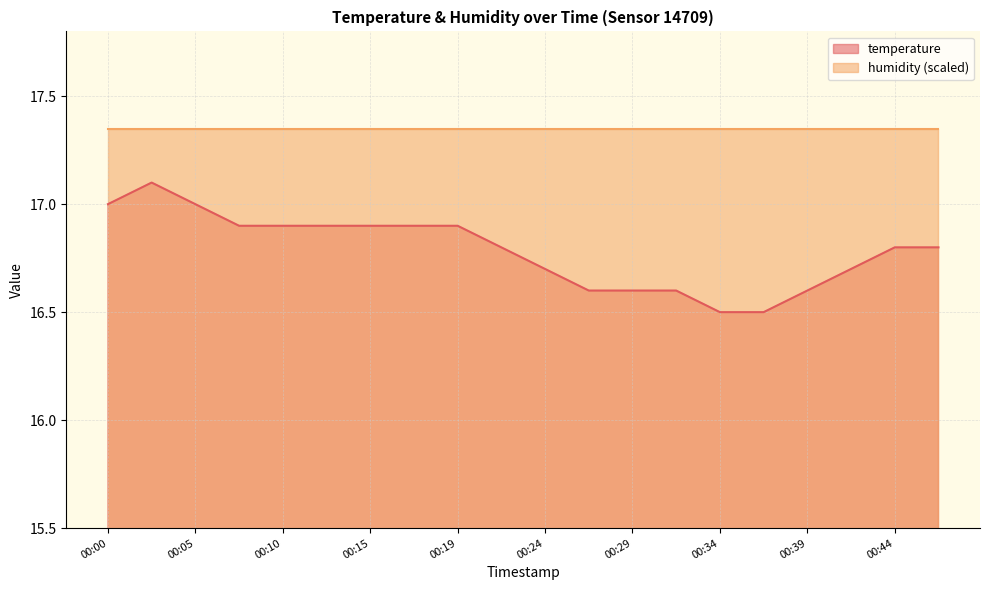

Which has a higher value, 00:07 or 00:15?

00:07